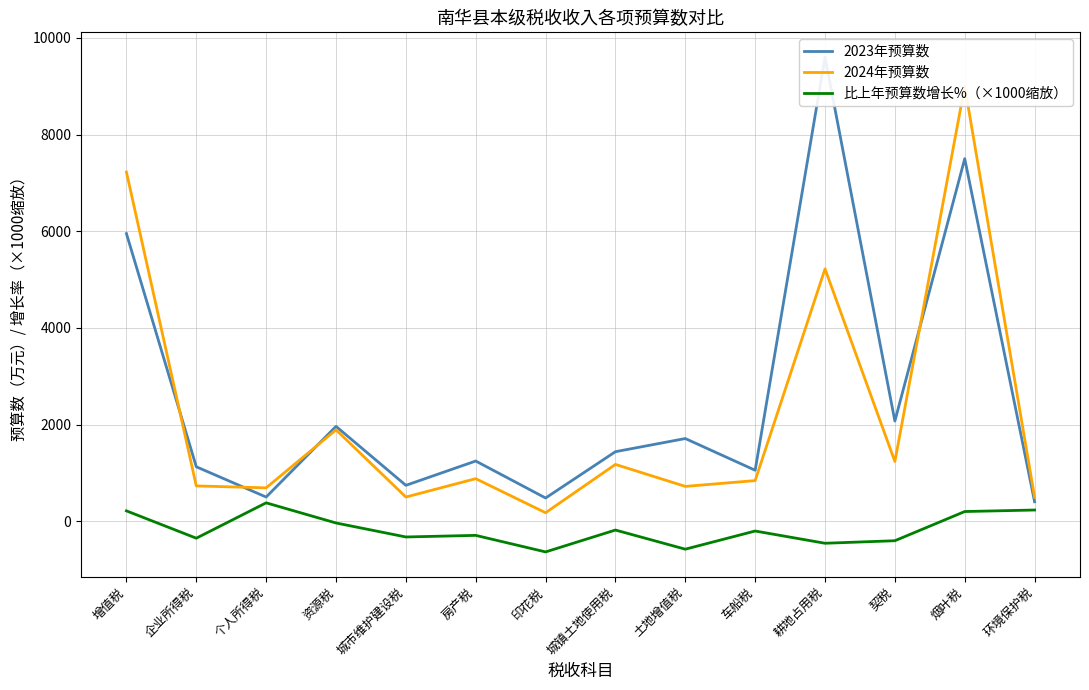

Reading left to right, transcribe all the data shown in this chart.

2023年预算数: 5950.0	1126.0	500.0	1962.0	742.0	1245.0	480.0	1438.0	1710.0	1054.0	9602.0	2072.0	7500.0	402.0
2024年预算数: 7223.0	730.0	690.0	1890.0	500.0	880.0	175.0	1175.0	720.0	840.0	5220.0	1235.0	9000.0	495.0
比上年预算数增长%（×1000缩放）: 213.9	-351.7	380.0	-36.7	-326.1	-293.2	-635.4	-182.9	-578.9	-203.0	-456.4	-404.0	200.0	231.3